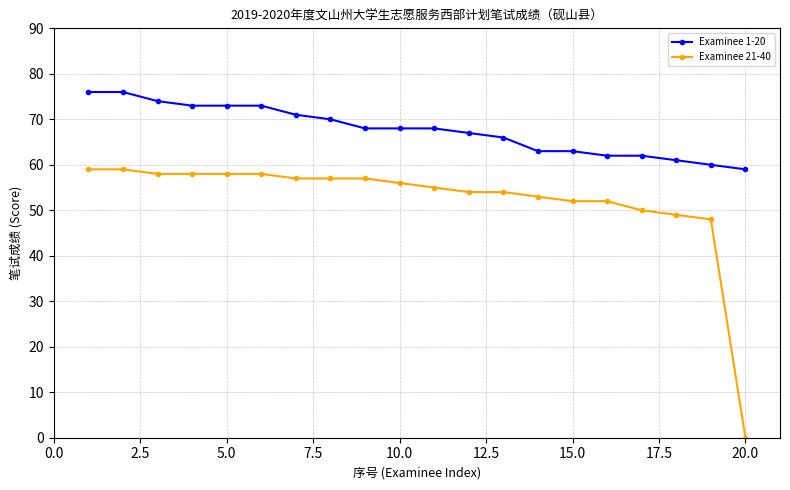

True or false: Examinee 1-20 and Examinee 21-40 intersect in this chart.

False